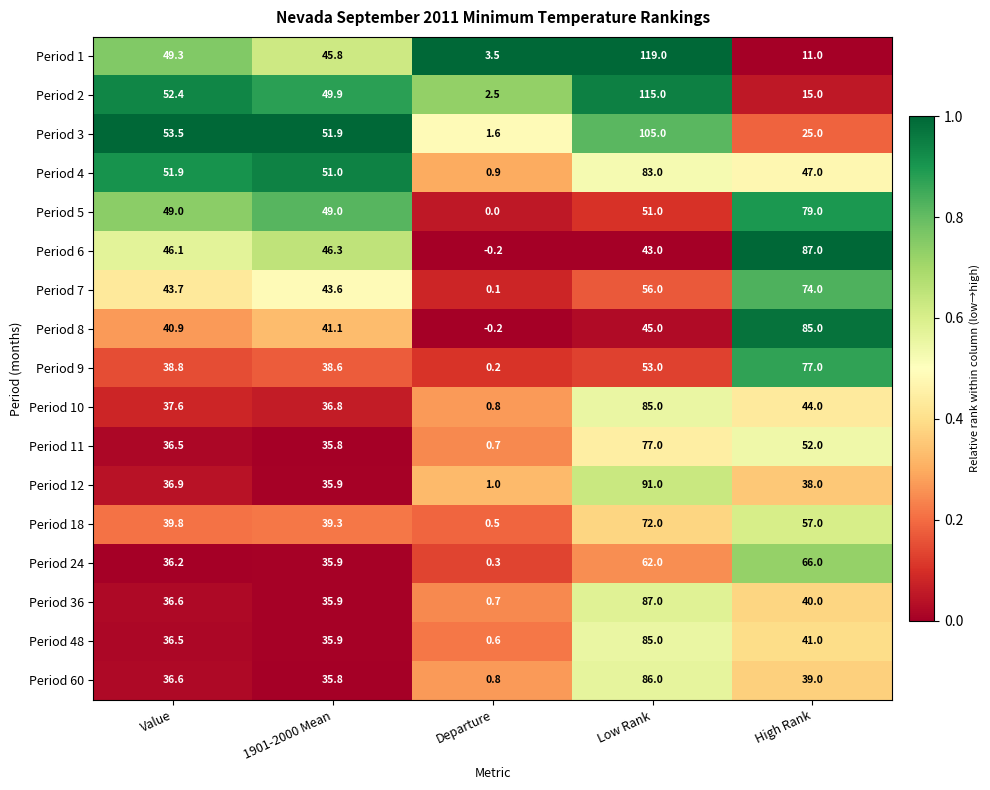

Which series has the largest range (max minus min)?

Period 1